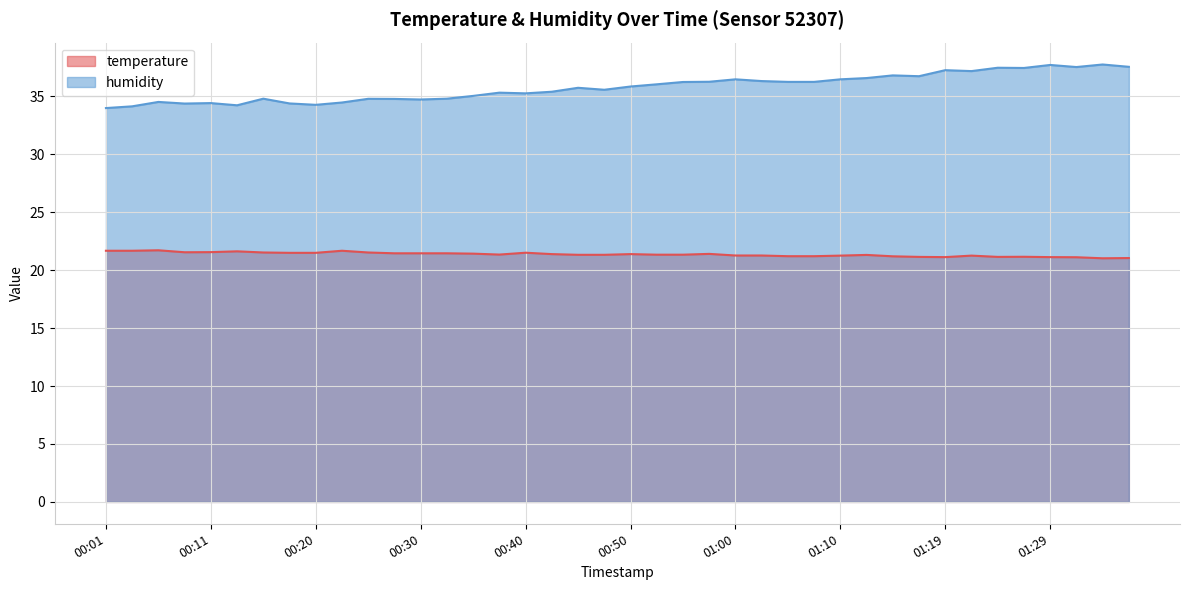

At which label does humidity reach its peak?

01:34